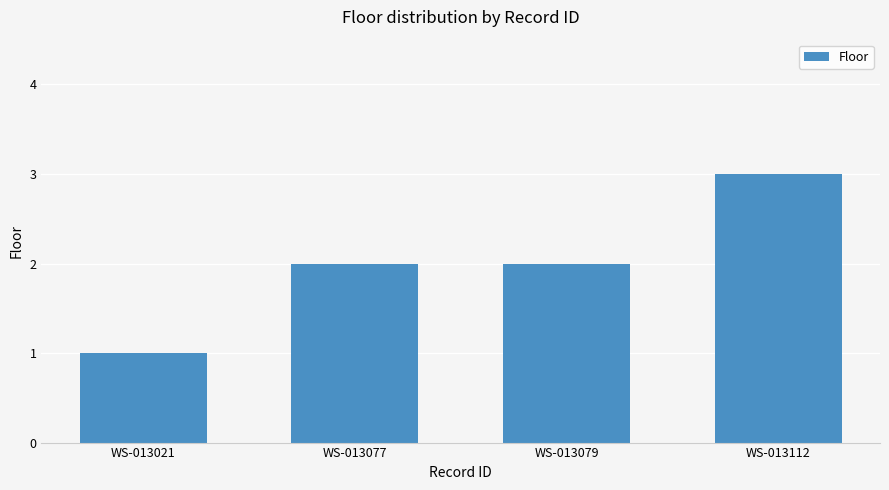

True or false: the data shows 4 at WS-013077.

False